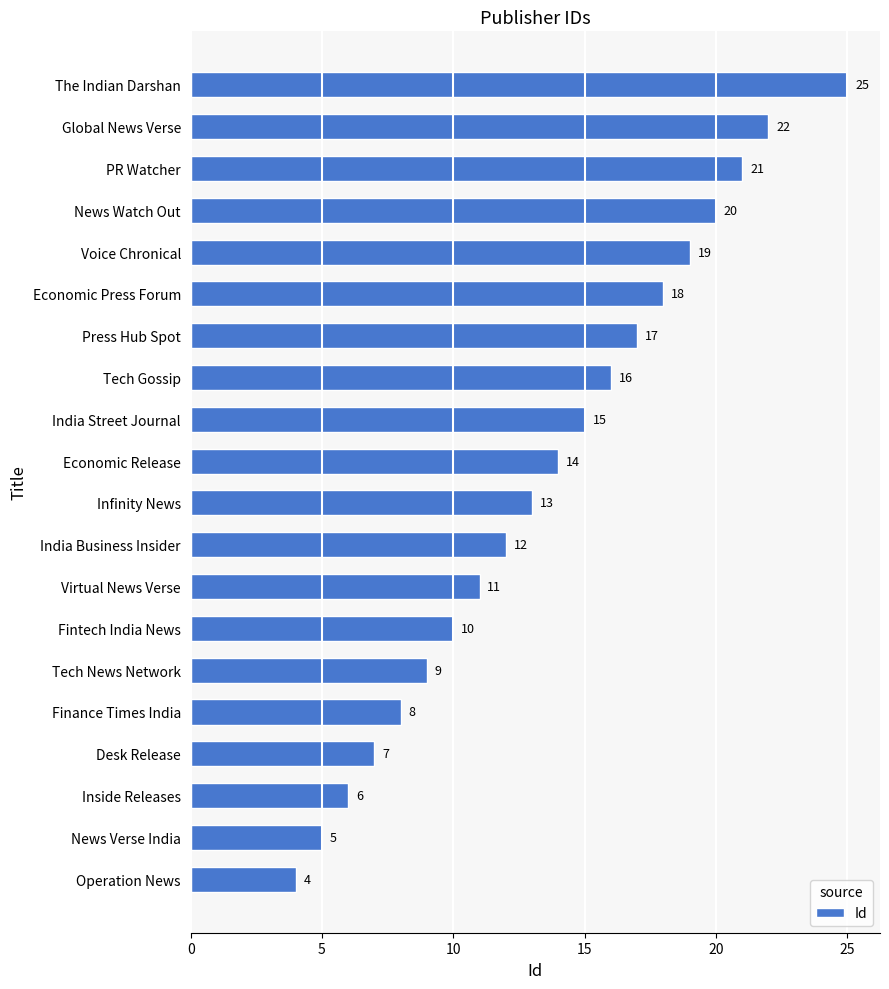

What is the change in value from Fintech India News to Global News Verse?

+12